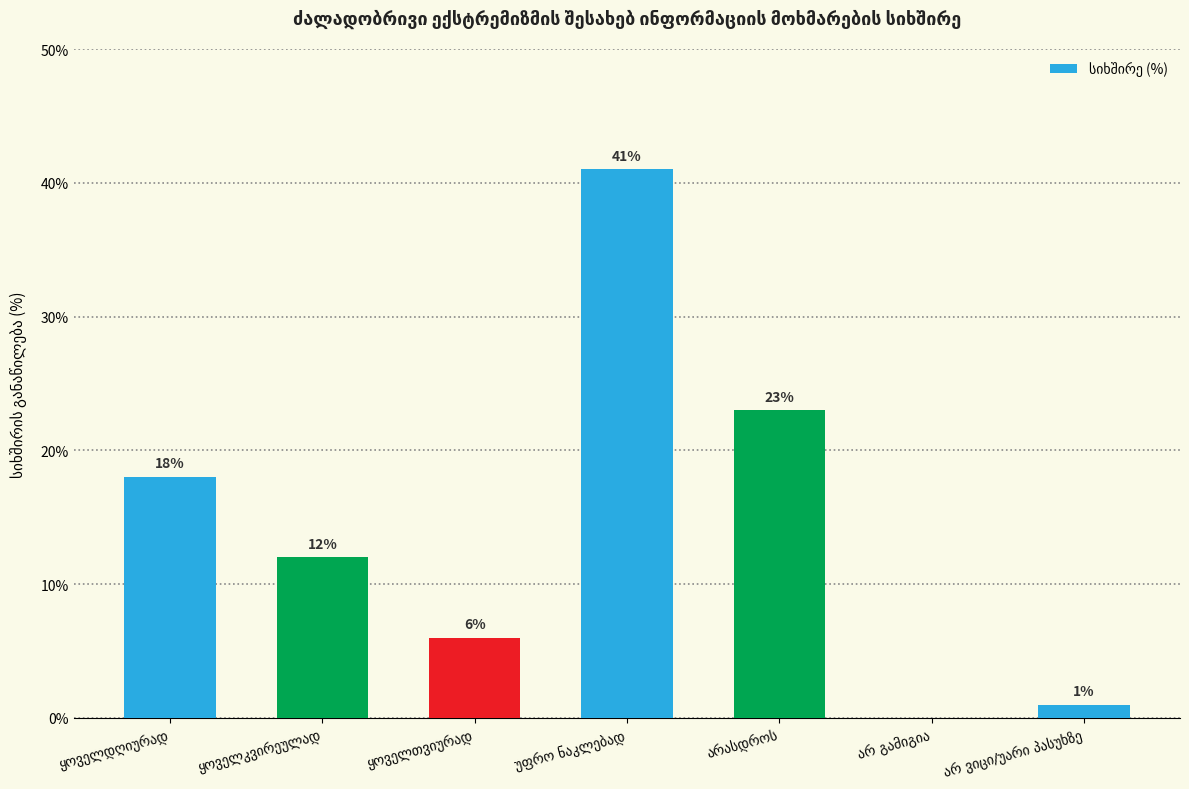

What is the sum of all values?

101